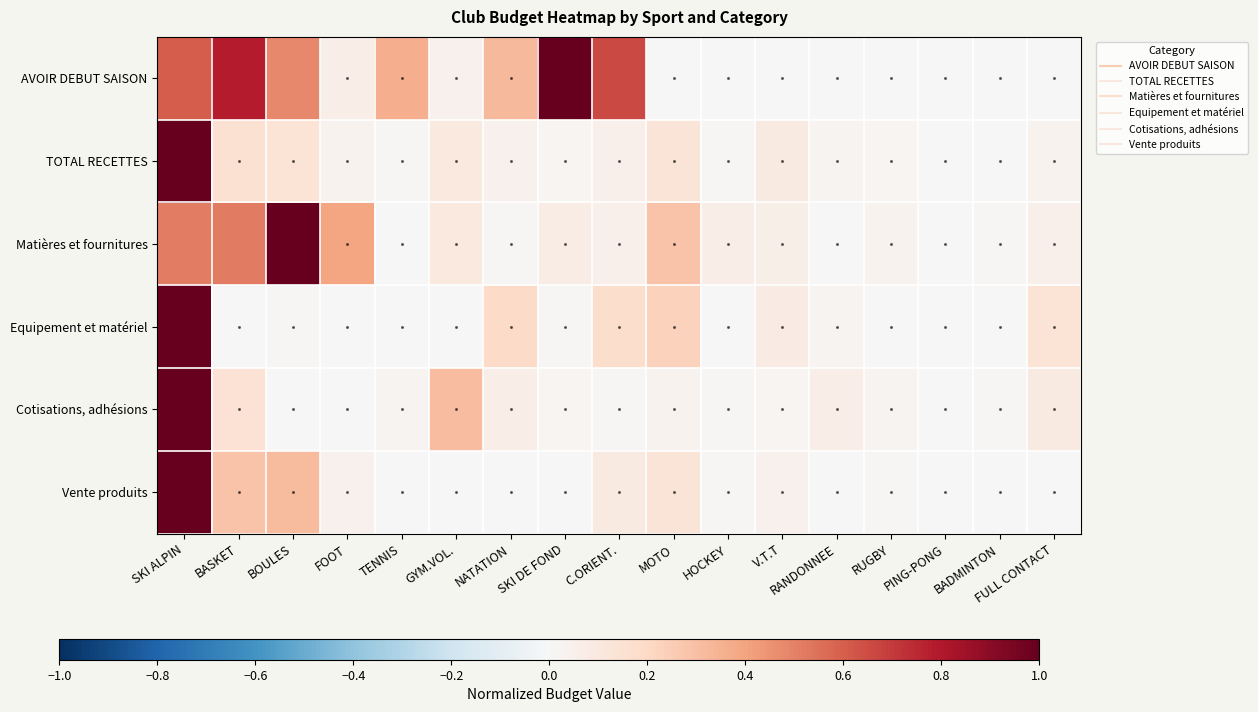

At which category is the sum across all series the highest?

SKI ALPIN